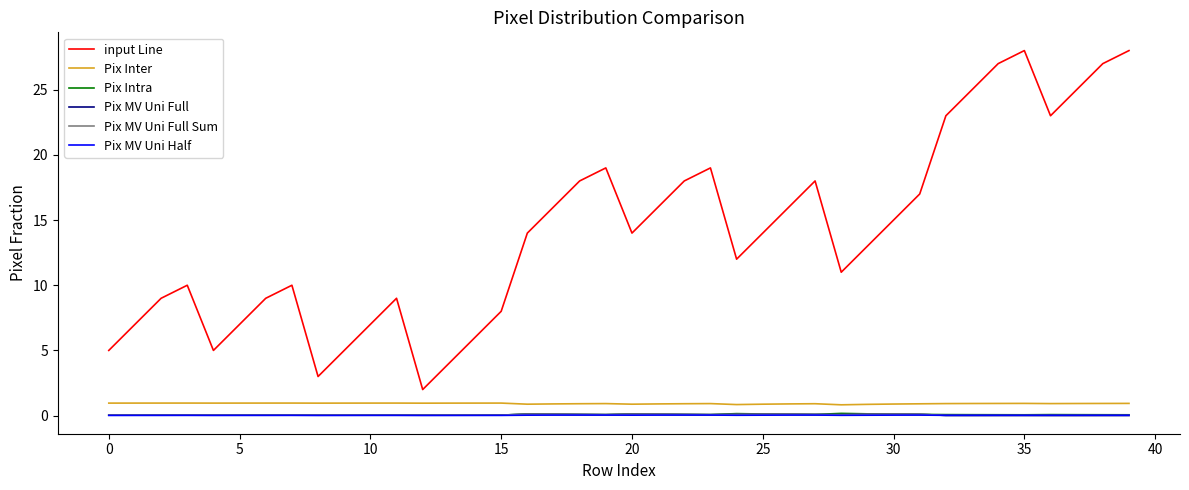

Reading right to left, list all the values displayed in this chart.

input Line: 28.0	27.0	25.0	23.0	28.0	27.0	25.0	23.0	17.0	15.0	13.0	11.0	18.0	16.0	14.0	12.0	19.0	18.0	16.0	14.0	19.0	18.0	16.0	14.0	8.0	6.0	4.0	2.0	9.0	7.0	5.0	3.0	10.0	9.0	7.0	5.0	10.0	9.0	7.0	5.0
Pix Inter: 0.9	0.9	0.9	0.9	0.9	0.9	0.9	0.9	0.9	0.9	0.9	0.8	0.9	0.9	0.9	0.8	0.9	0.9	0.9	0.9	0.9	0.9	0.9	0.9	1.0	1.0	1.0	1.0	1.0	1.0	1.0	1.0	1.0	1.0	1.0	1.0	1.0	1.0	1.0	1.0
Pix Intra: 0.1	0.1	0.1	0.1	0.1	0.1	0.1	0.1	0.1	0.1	0.1	0.2	0.1	0.1	0.1	0.2	0.1	0.1	0.1	0.1	0.1	0.1	0.1	0.1	0.0	0.0	0.0	0.0	0.0	0.0	0.0	0.0	0.0	0.0	0.0	0.0	0.0	0.0	0.0	0.0
Pix MV Uni Full: 0.0	0.0	0.0	0.0	0.0	0.0	0.0	0.0	0.1	0.1	0.1	0.1	0.1	0.1	0.1	0.1	0.1	0.1	0.1	0.1	0.1	0.1	0.1	0.1	0.0	0.0	0.0	0.0	0.0	0.0	0.0	0.0	0.0	0.0	0.0	0.0	0.0	0.0	0.0	0.0
Pix MV Uni Full Sum: 0.0	0.0	0.0	0.0	0.0	0.0	0.0	0.0	0.1	0.1	0.1	0.1	0.1	0.1	0.1	0.1	0.1	0.1	0.1	0.1	0.1	0.1	0.1	0.1	0.0	0.0	0.0	0.0	0.0	0.0	0.0	0.0	0.0	0.0	0.0	0.0	0.0	0.0	0.0	0.0
Pix MV Uni Half: 0.0	0.0	0.0	0.0	0.0	0.0	0.0	0.0	0.0	0.0	0.0	0.0	0.0	0.0	0.0	0.0	0.0	0.0	0.0	0.0	0.0	0.0	0.0	0.0	0.0	0.0	0.0	0.0	0.0	0.0	0.0	0.0	0.0	0.0	0.0	0.0	0.0	0.0	0.0	0.0